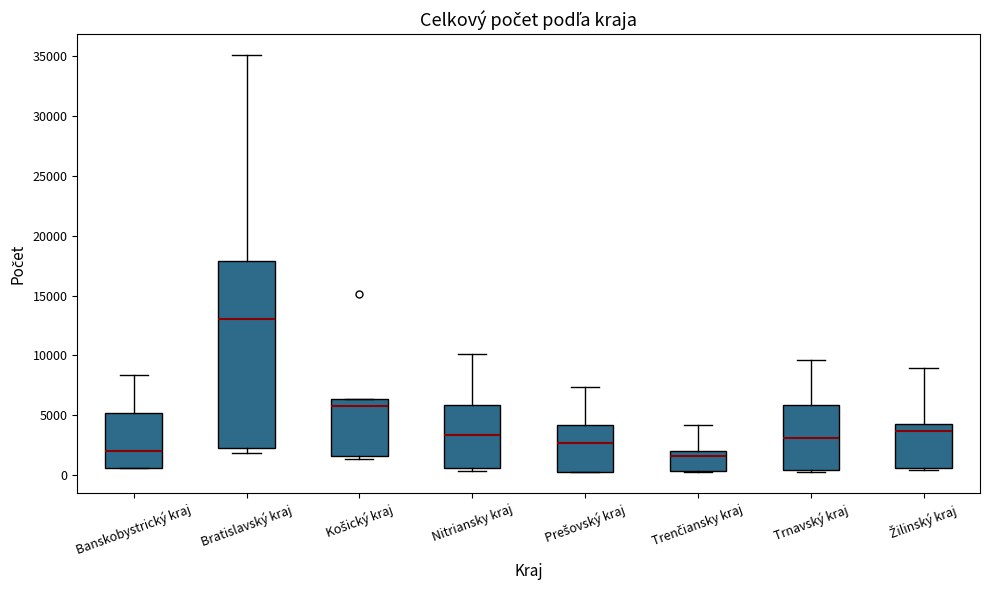

Comparing the boxes themselves (not the whiskers), which one is the tallest?

Bratislavský kraj